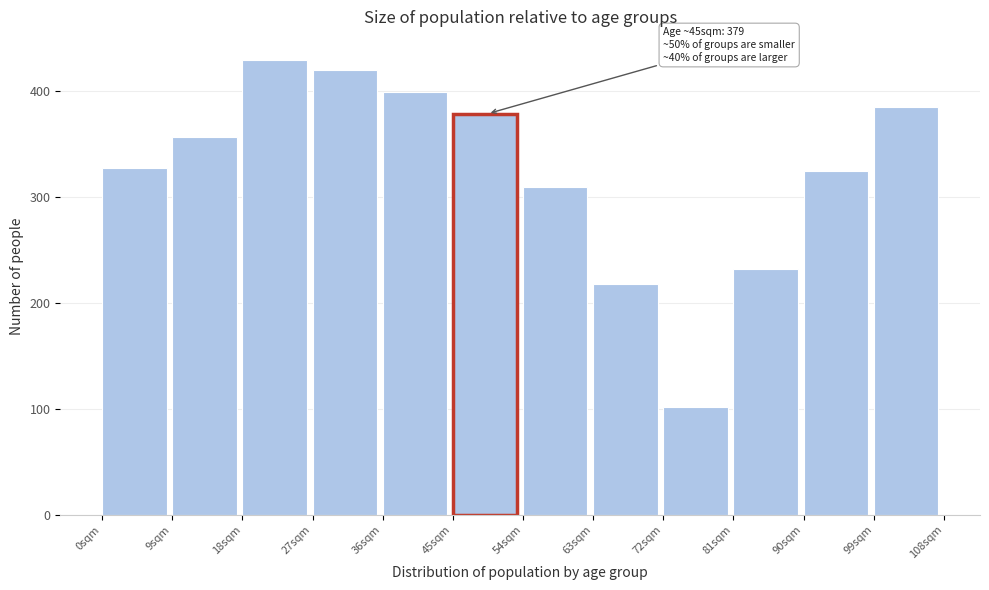

Reading left to right, list all the values displayed in this chart.

0sqm=328	9sqm=357	18sqm=430	27sqm=420	36sqm=399	45sqm=379	54sqm=310	63sqm=218	72sqm=102	81sqm=232	90sqm=325	99sqm=385